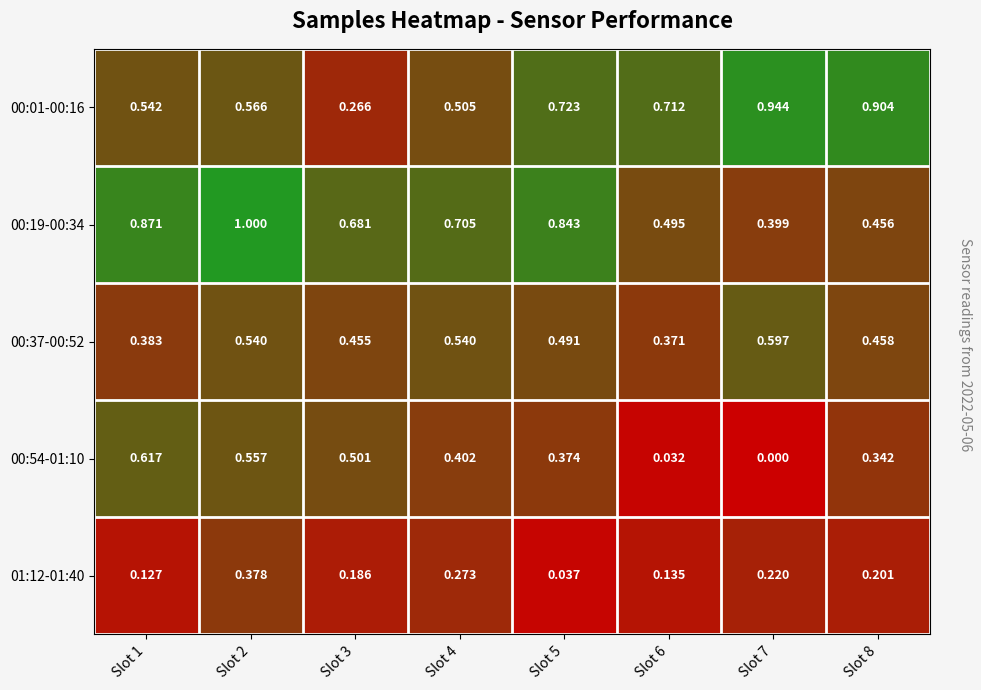

Is the value of 00:01-00:16 at Slot 7 greater than the value of 01:12-01:40 at Slot 3?

Yes